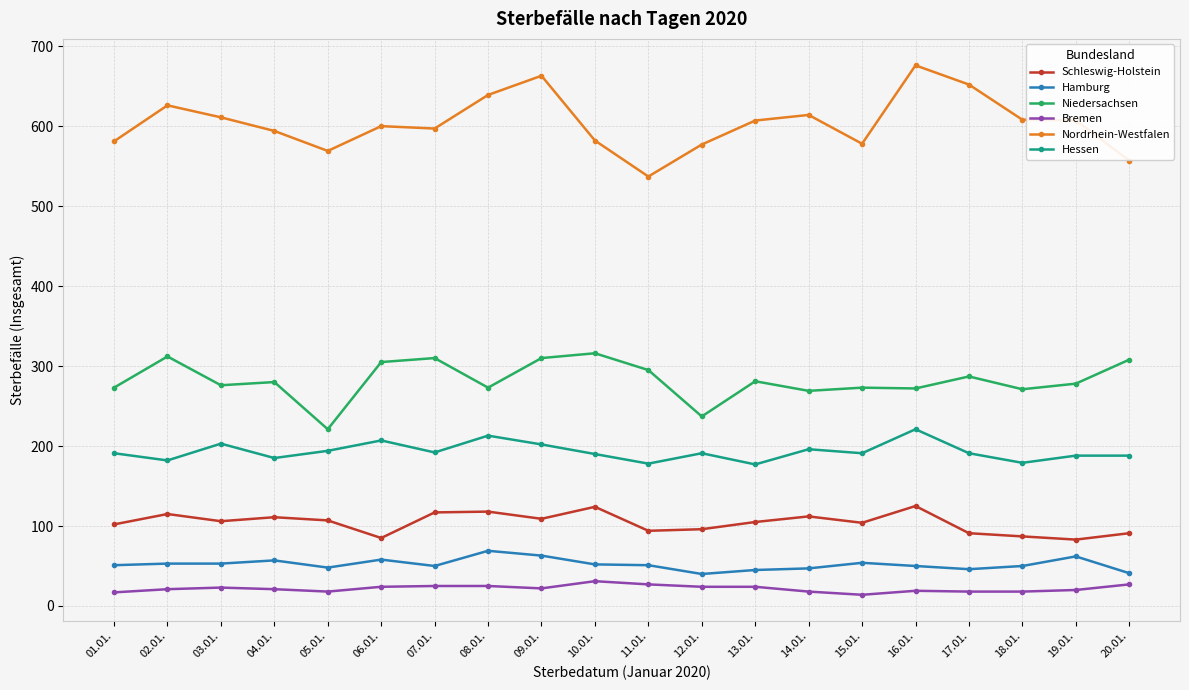

How many interior local peaks does the Nordrhein-Westfalen series have?

5